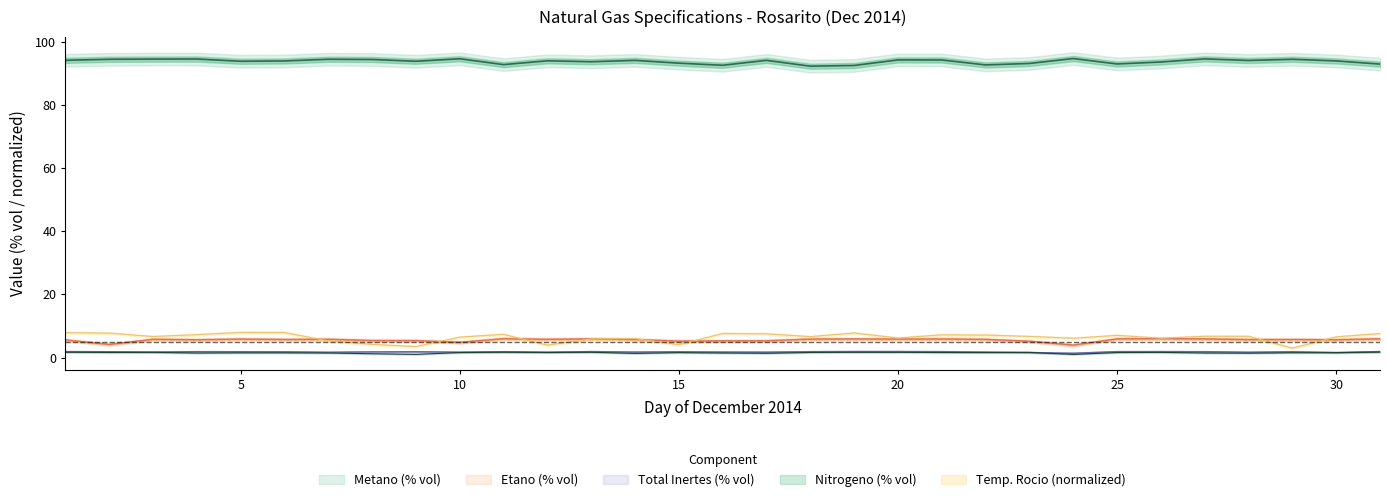

How many lines are shown in the chart?

5